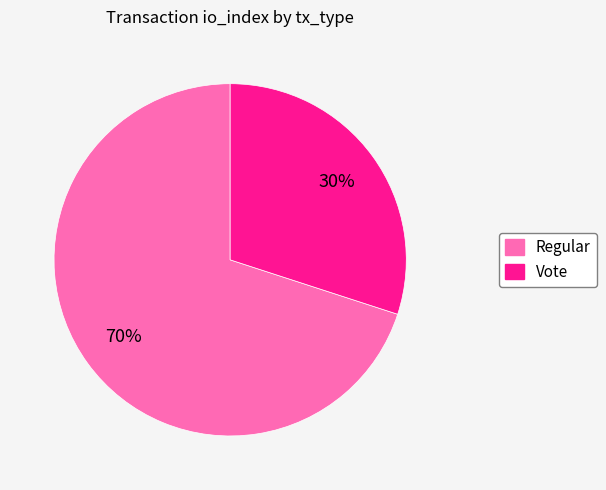

Do Regular and Vote together represent more than half of the pie?

Yes